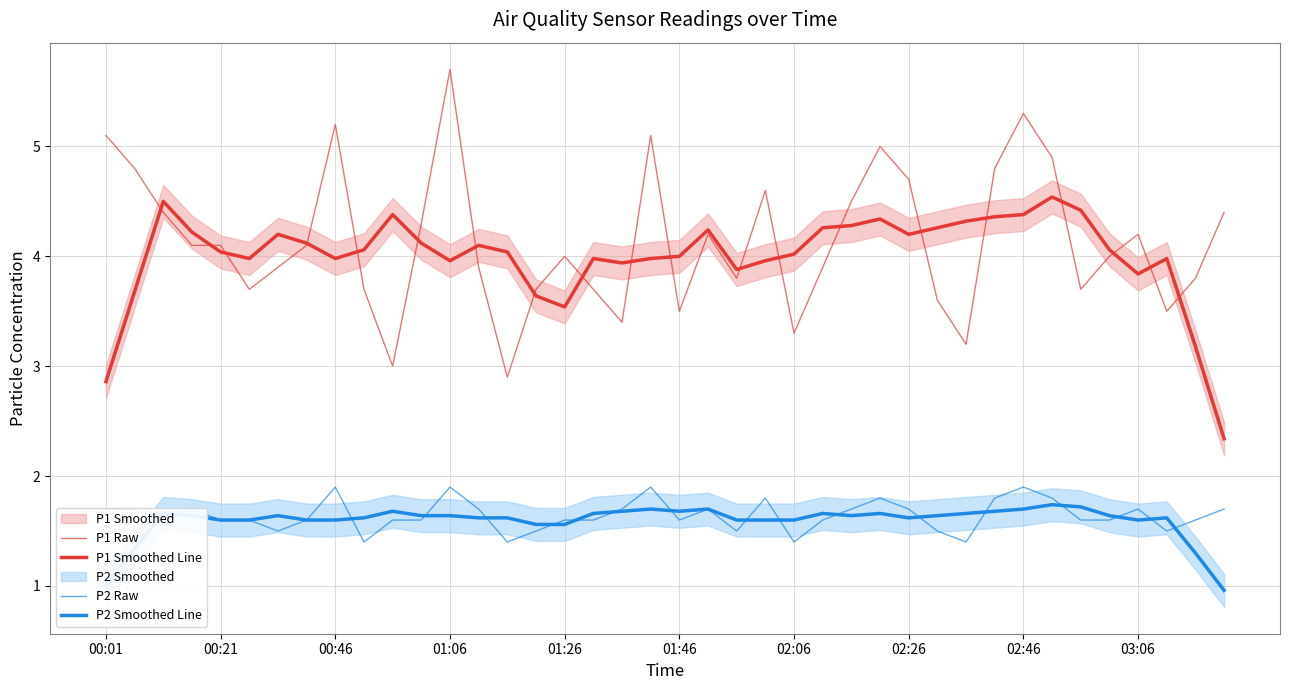

True or false: P2 Smoothed Line has more than 1 points higher than both neighbors.

True